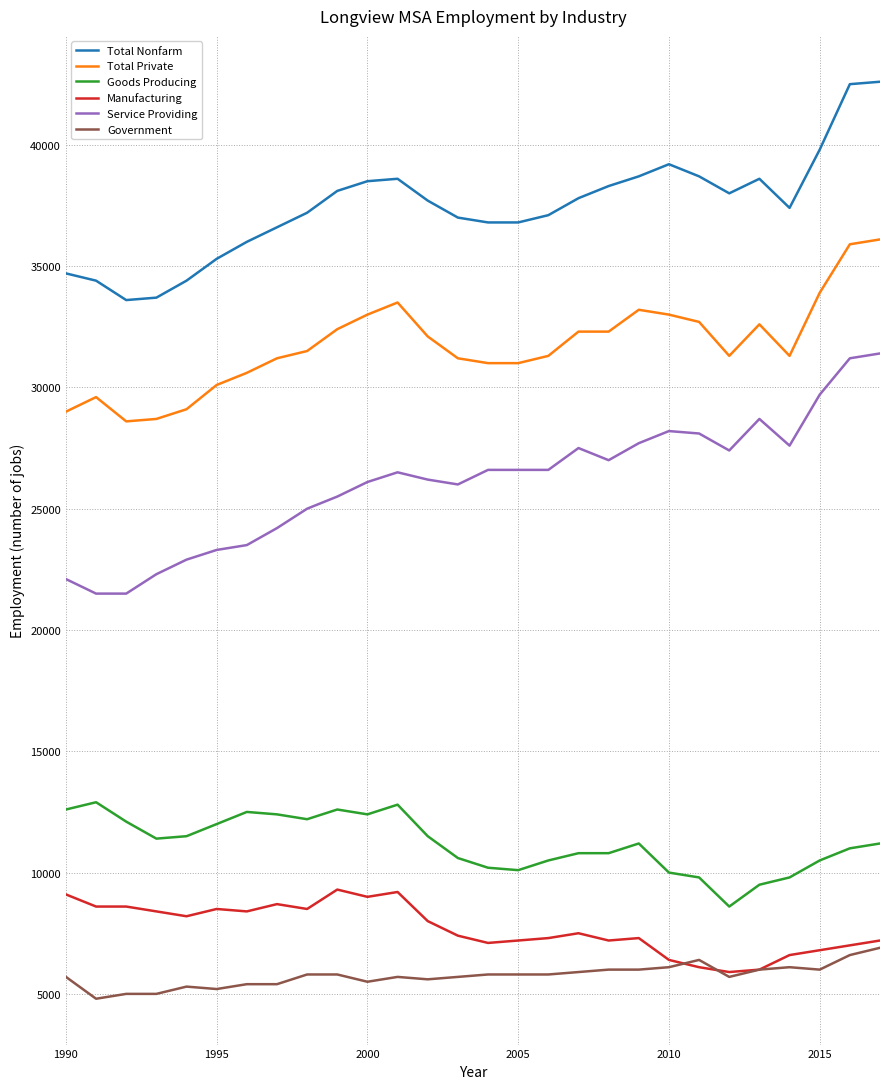

Which series has the largest range (max minus min)?

Service Providing